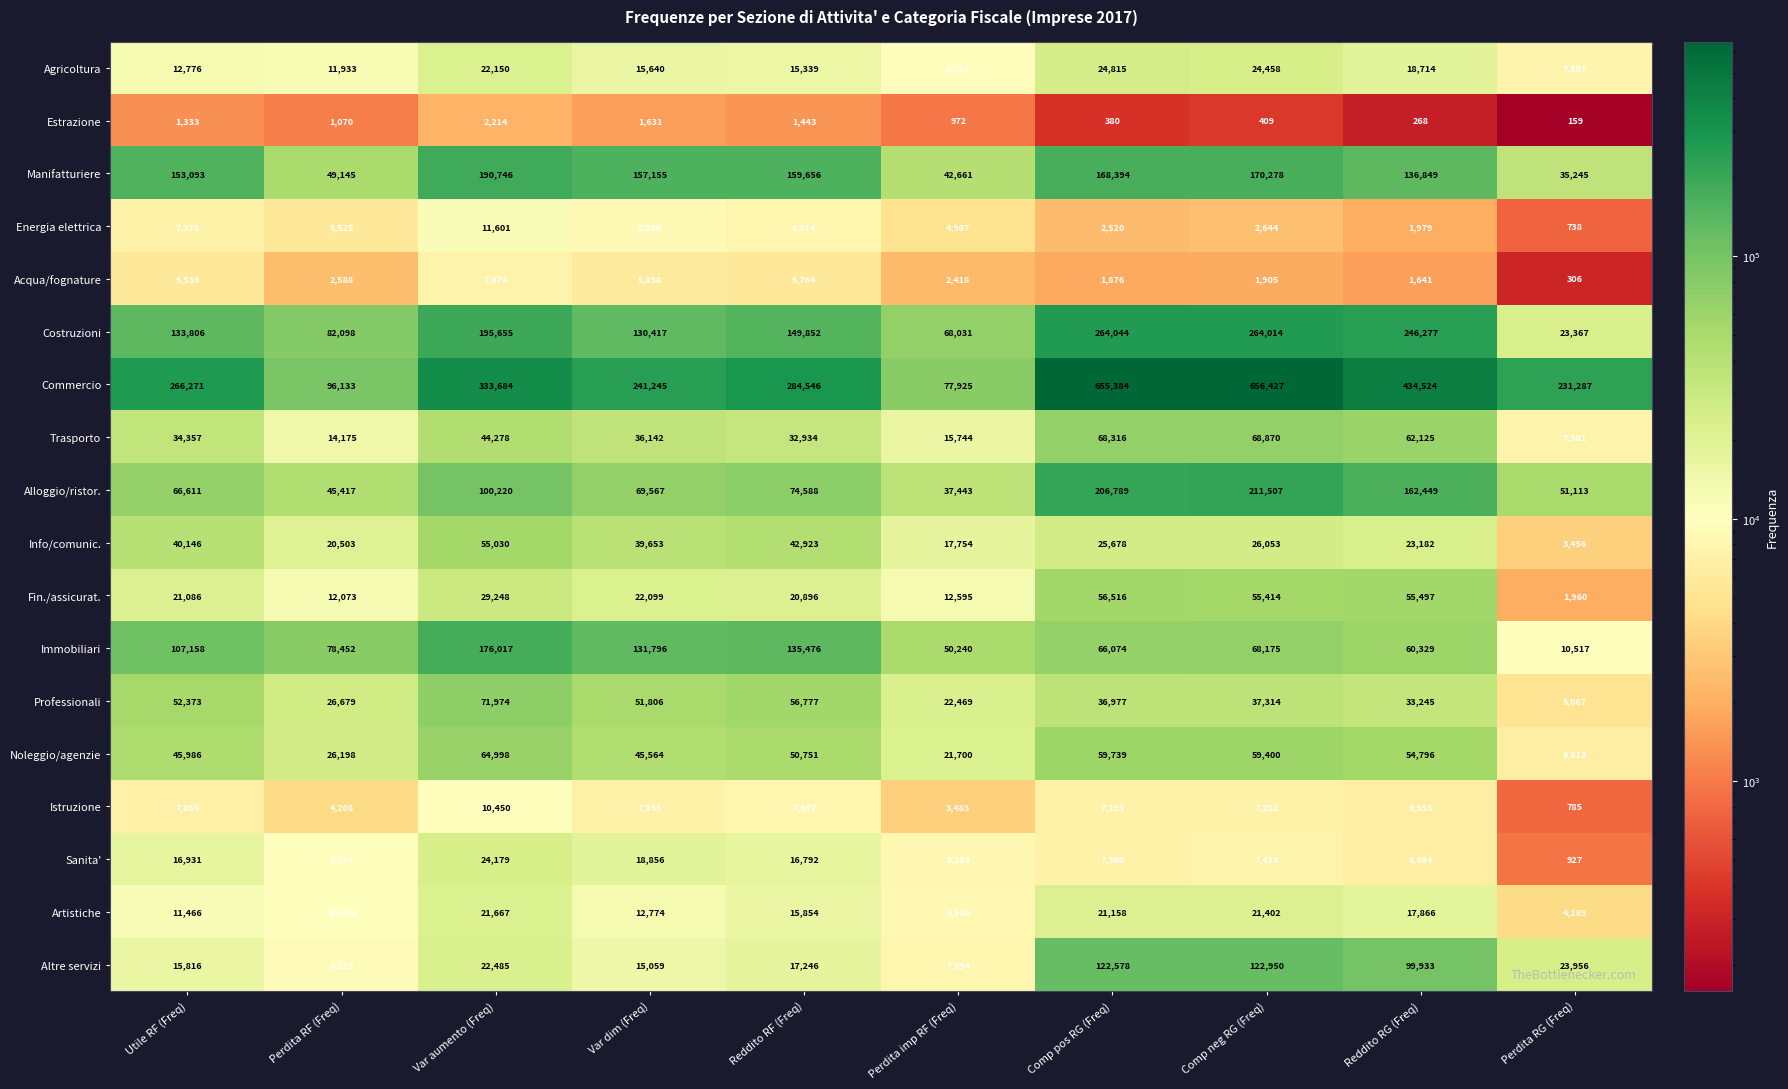

What is the difference between the highest and lowest values at Perdita imp RF (Freq)?

76953